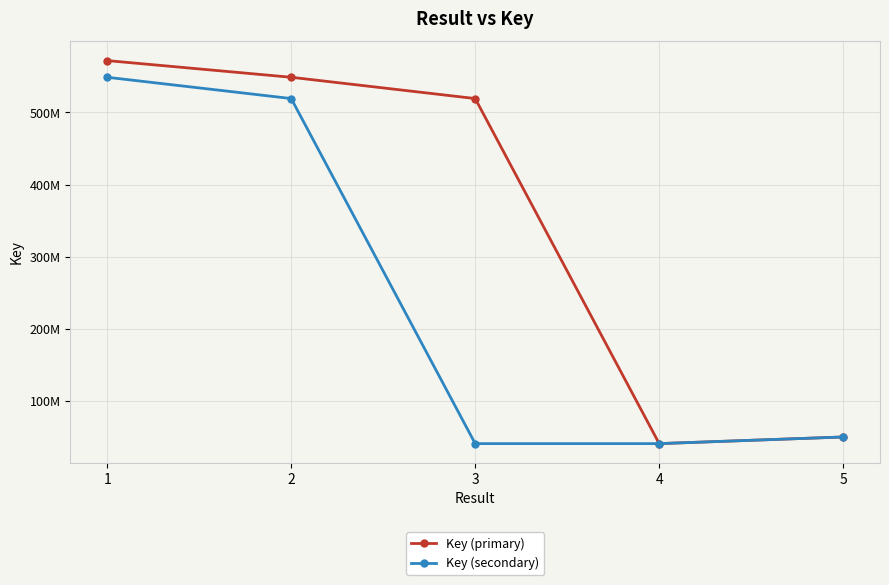

Where is Key (secondary) nearest to the value 294645560?

2